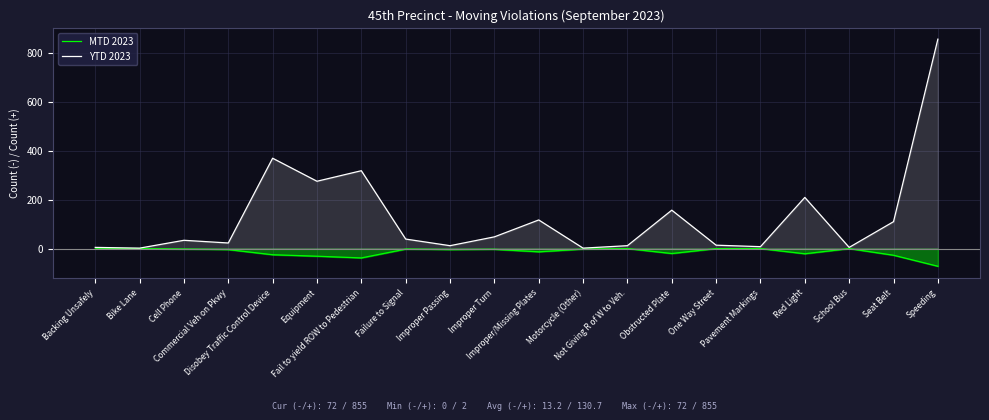

Which label corresponds to the largest value in the chart?

Speeding